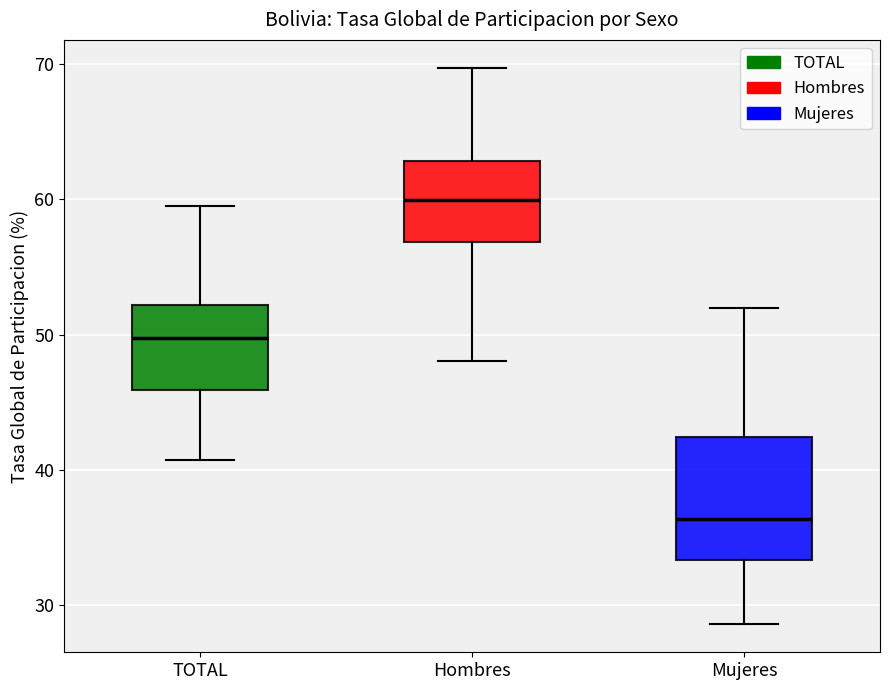

Which box has the lowest median line?

Mujeres